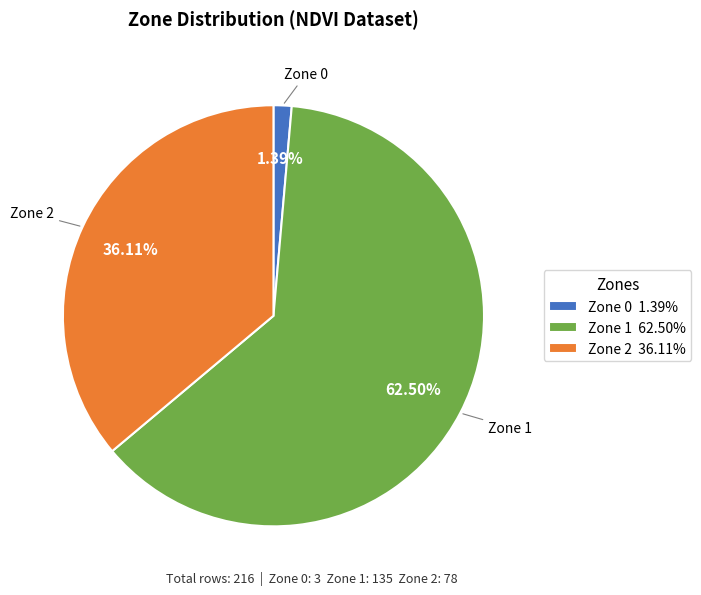

To the nearest percent, what is the combined percentage of Zone 1 and Zone 0?

64%